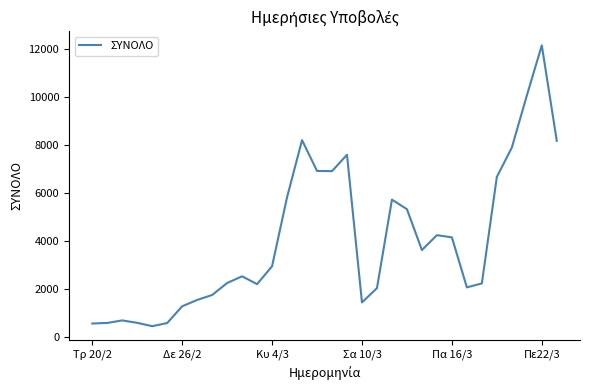

What is the sum of all values?

128774